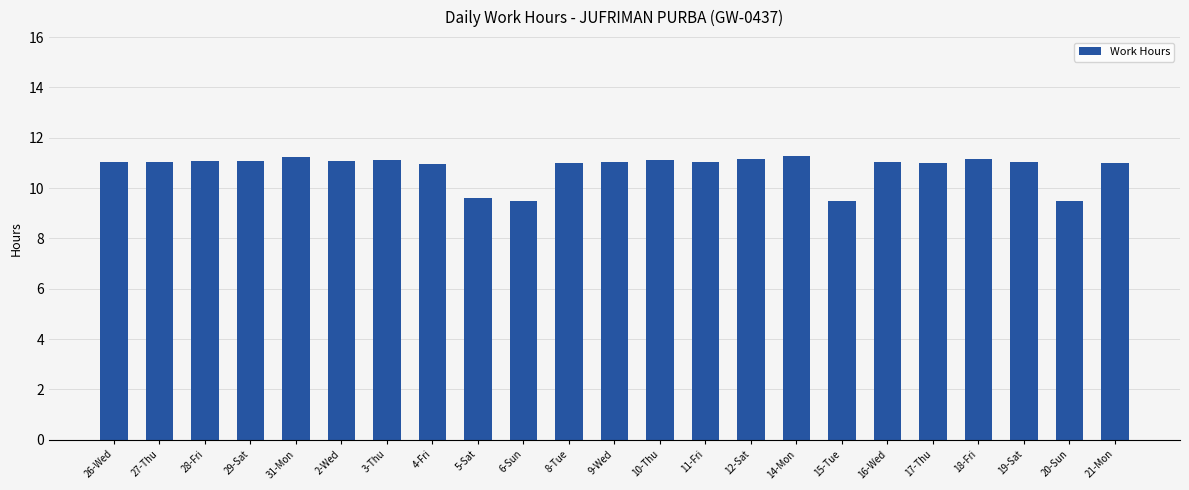

What is the change in value from 10-Thu to 15-Tue?

-1.6